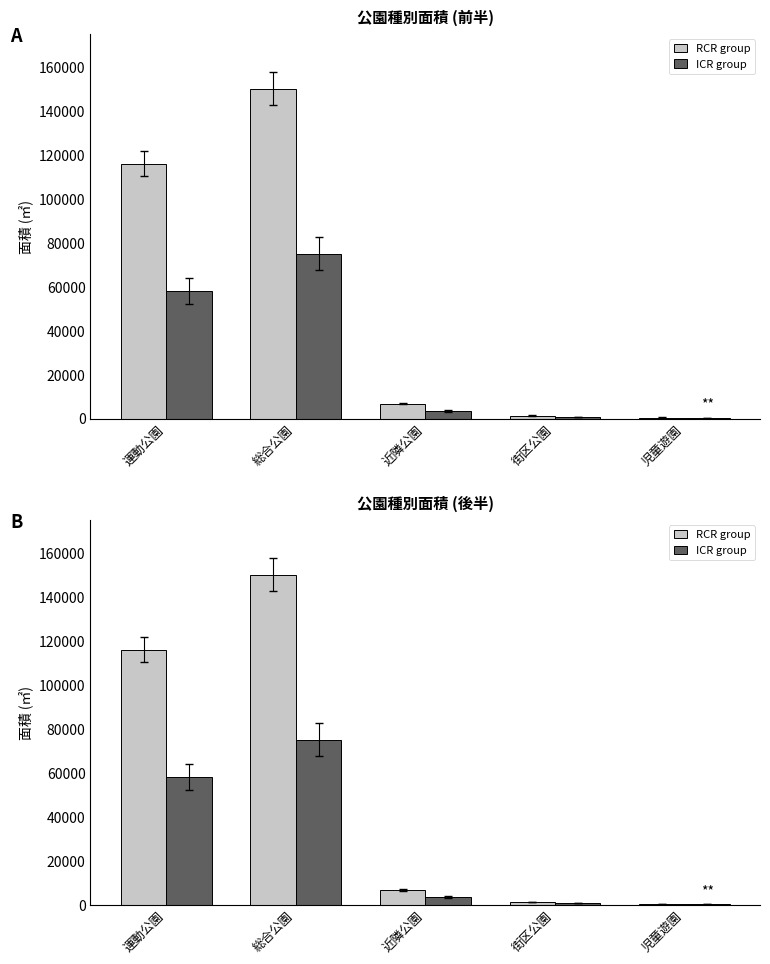

The value of RCR group at 総合公園 is 70138. True or false?

False